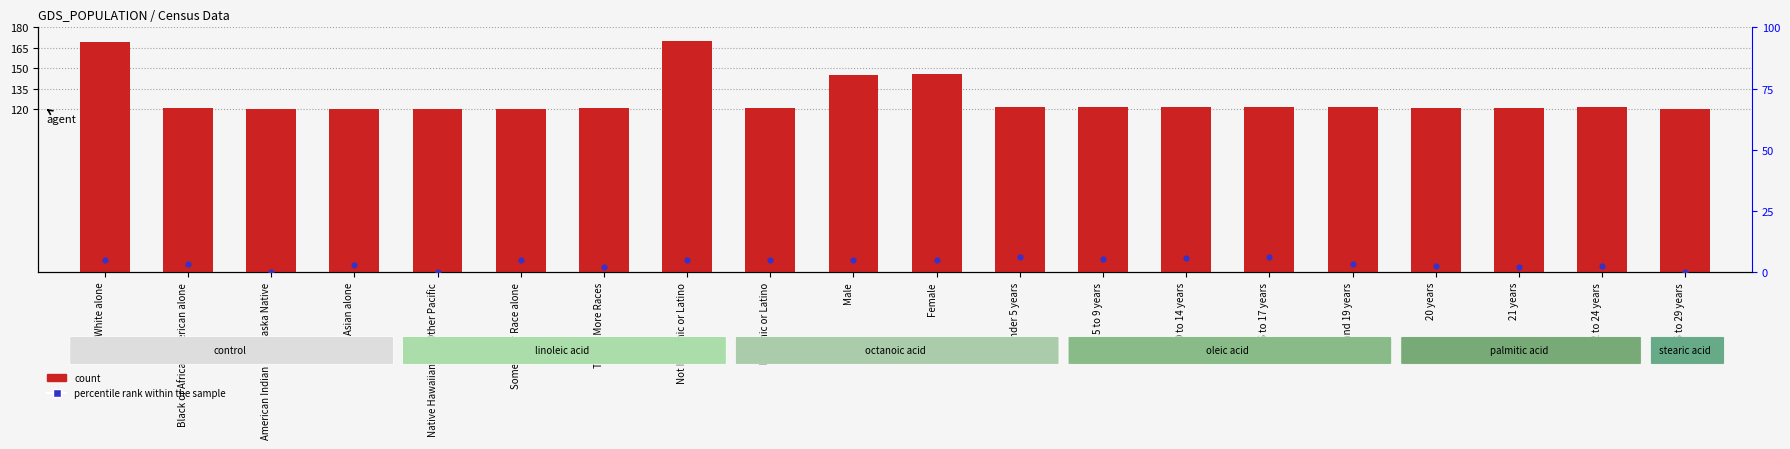

Which series has the largest total across all categories?

count